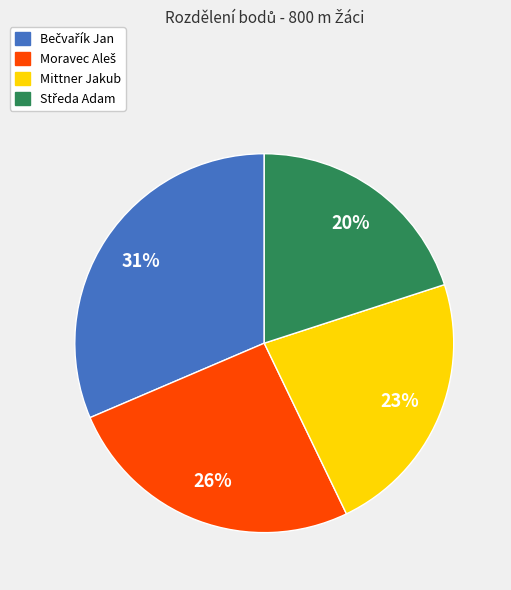

To the nearest percent, what is the average slice percentage?

25%